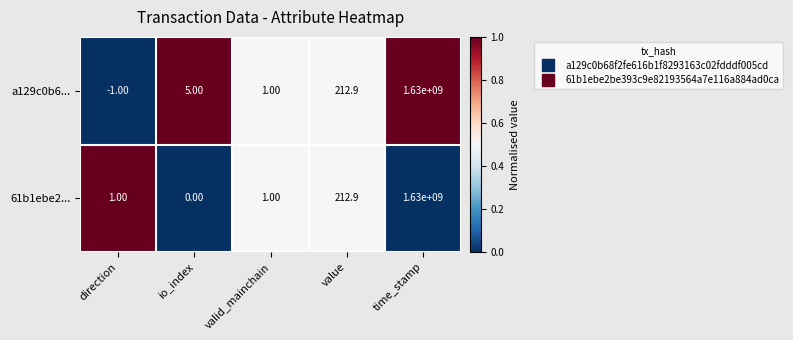

What is the difference between the highest and lowest values at direction?

2.0